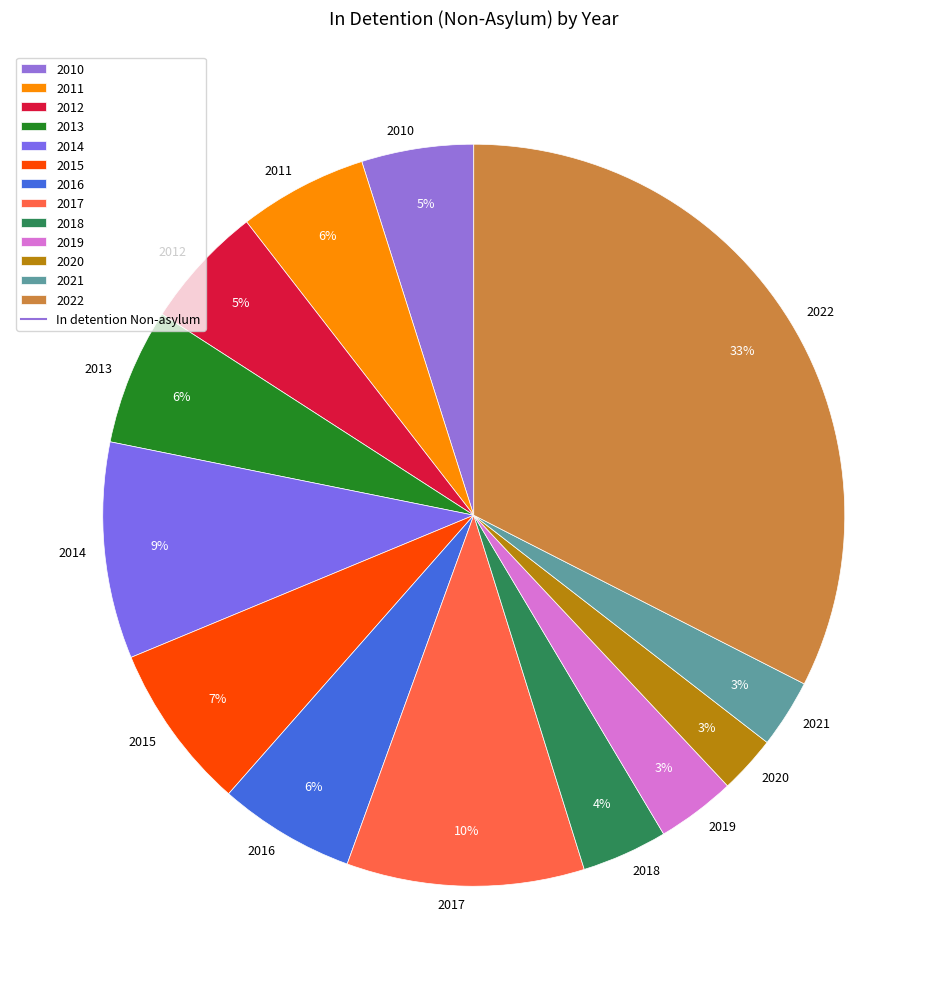

Do 2021 and 2015 together represent more than half of the pie?

No